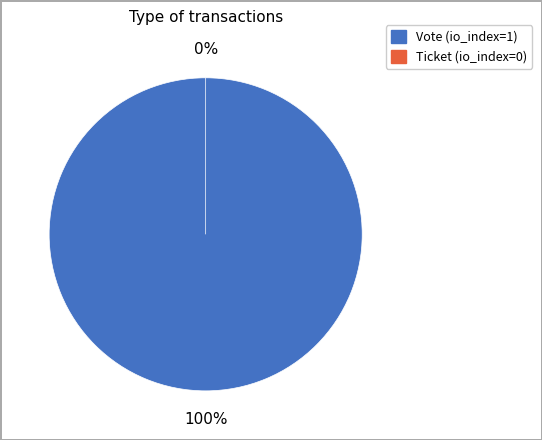

Which slice is the smallest?

Ticket